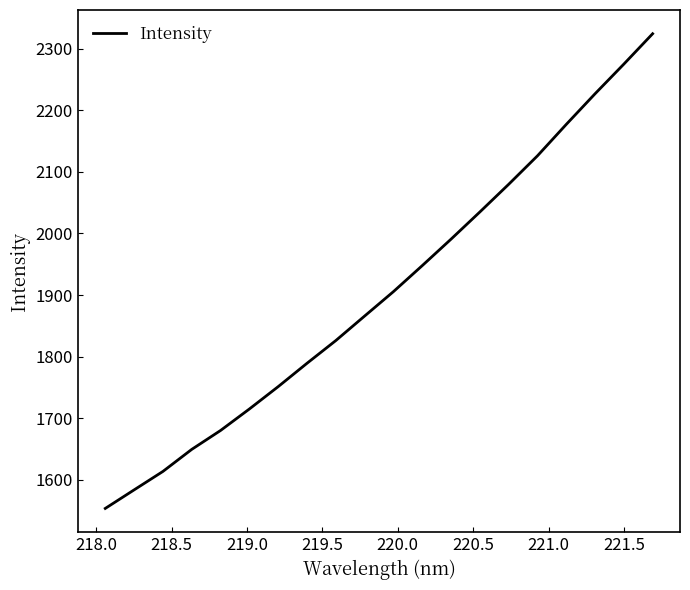

What is the maximum value shown in the chart?

2324.0